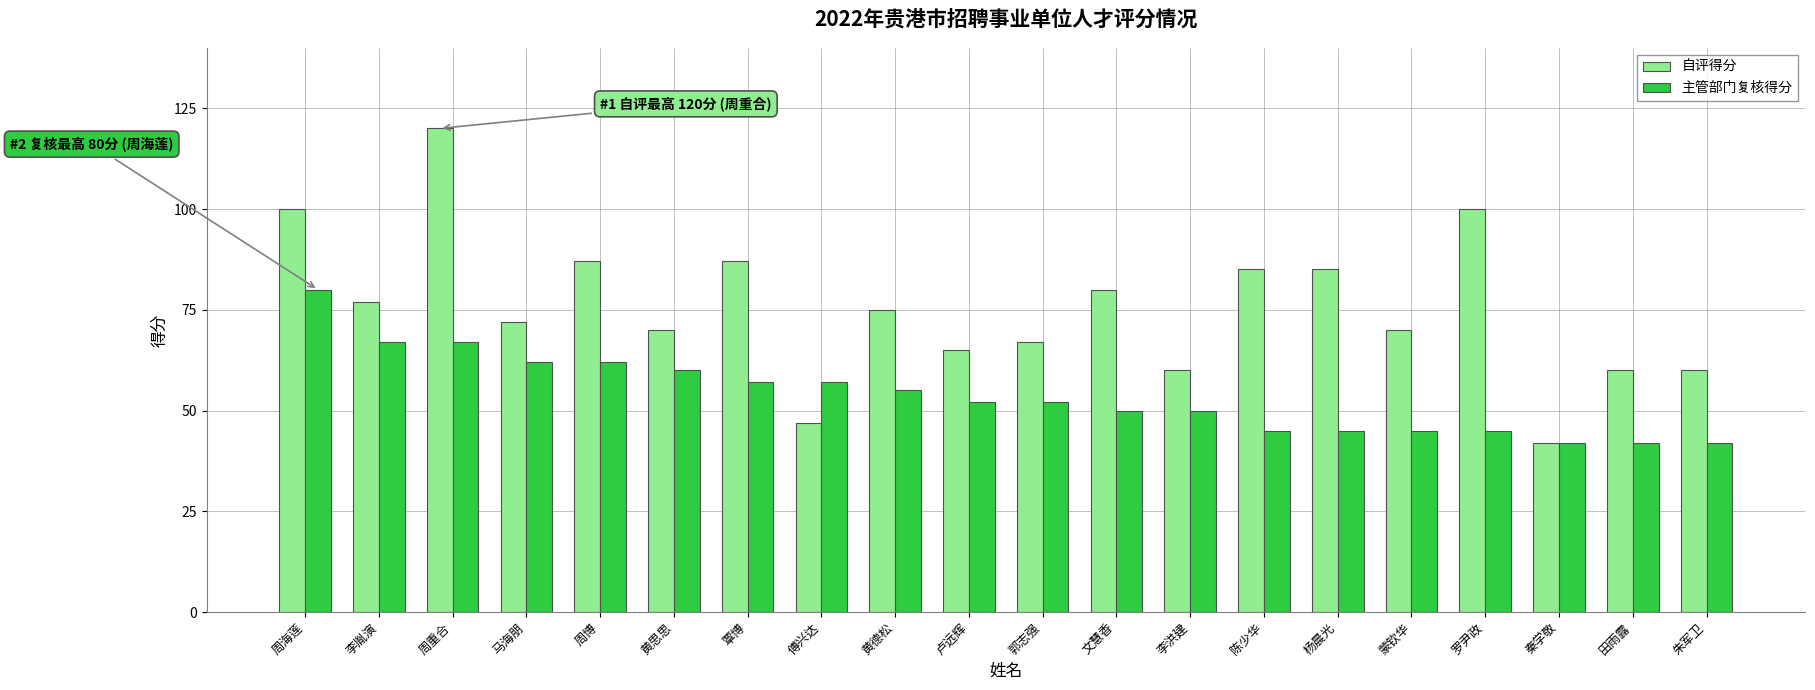

Is it true that 自评得分 equals 171 at 罗尹政?

False